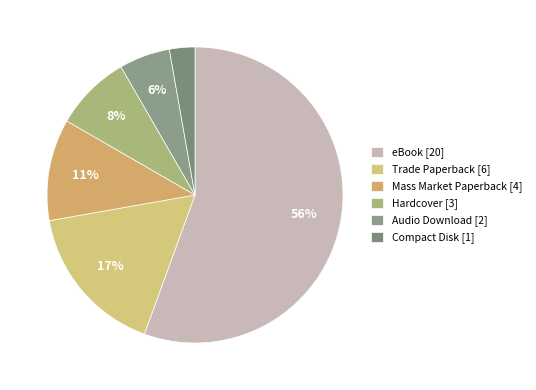

To the nearest percent, what is the difference between the eBook and Trade Paperback slice percentages?

39%